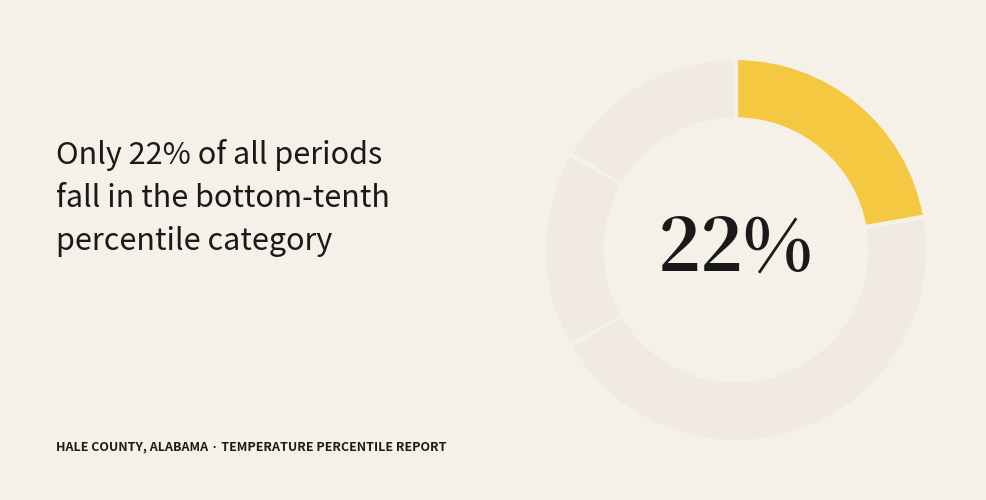

To the nearest percent, what is the difference between the largest and smallest slice percentages?

28%